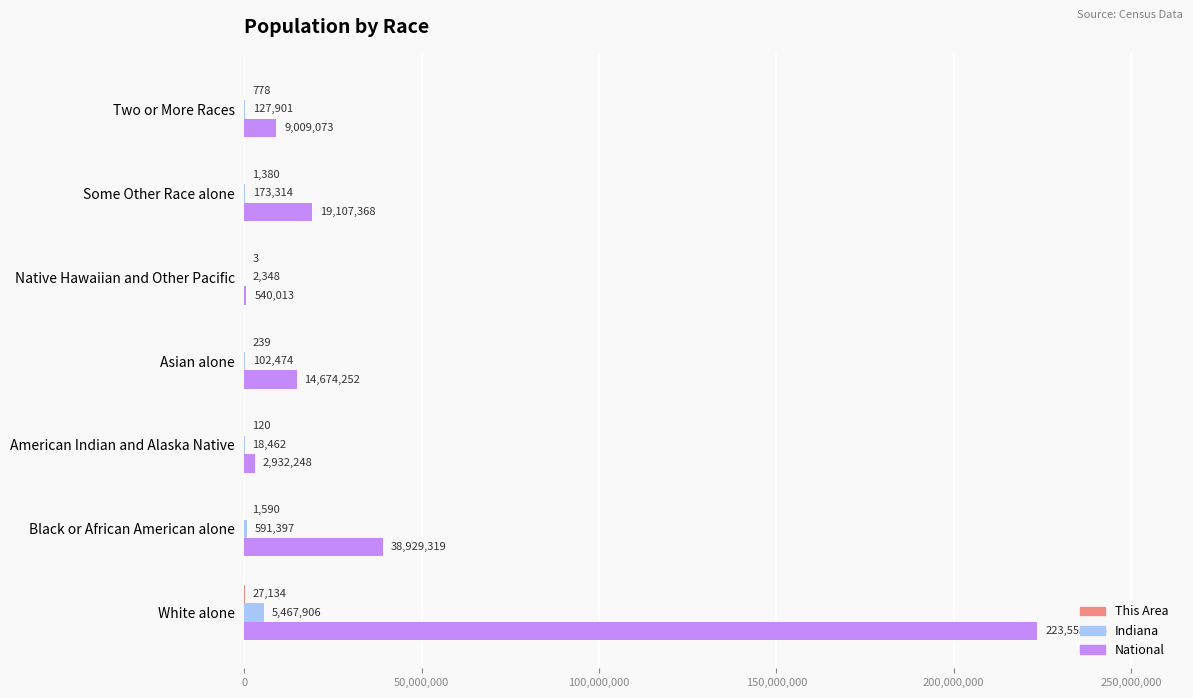

The Indiana series shows 102474 at Asian alone. True or false?

True